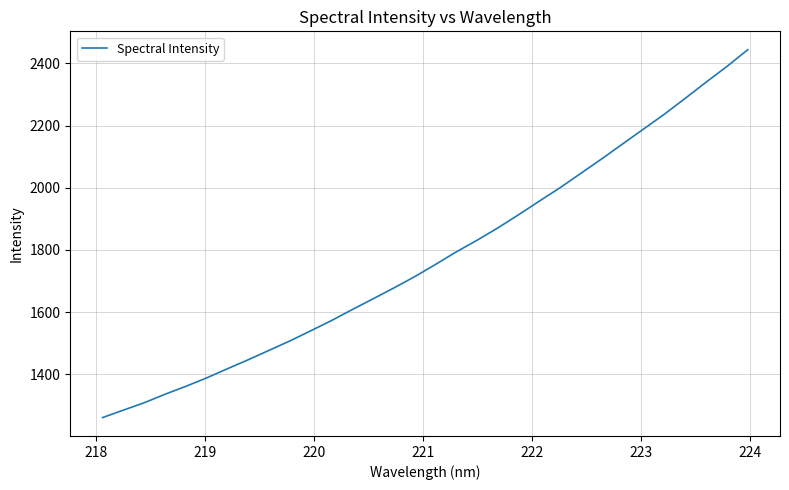

Does the chart have visible grid lines?

Yes